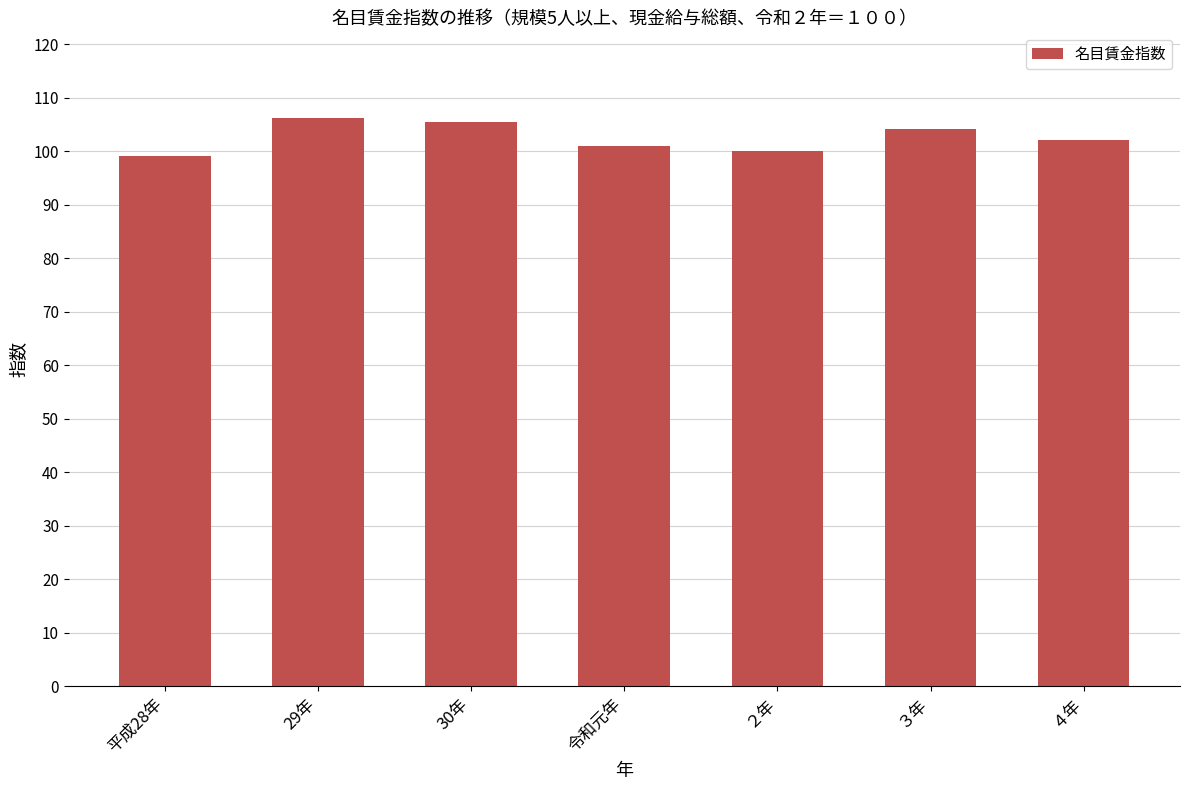

Reading left to right, list all the values displayed in this chart.

平成28年=99.2	29年=106.3	30年=105.5	令和元年=101.0	２年=100.0	３年=104.2	４年=102.1